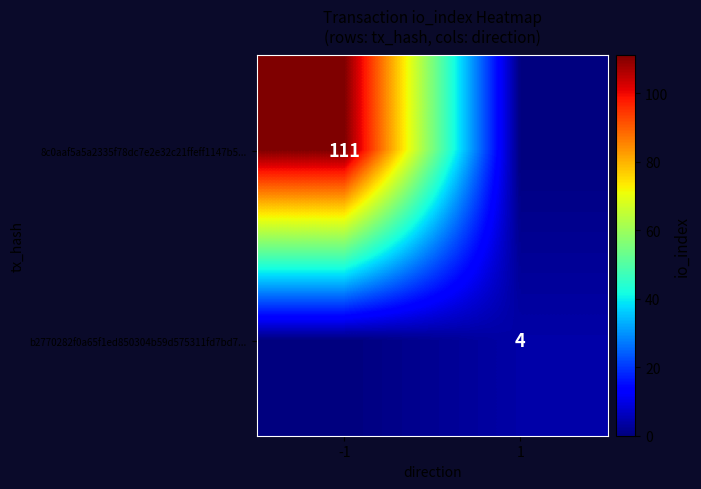

At how many categories does at least one series exceed 96?

1